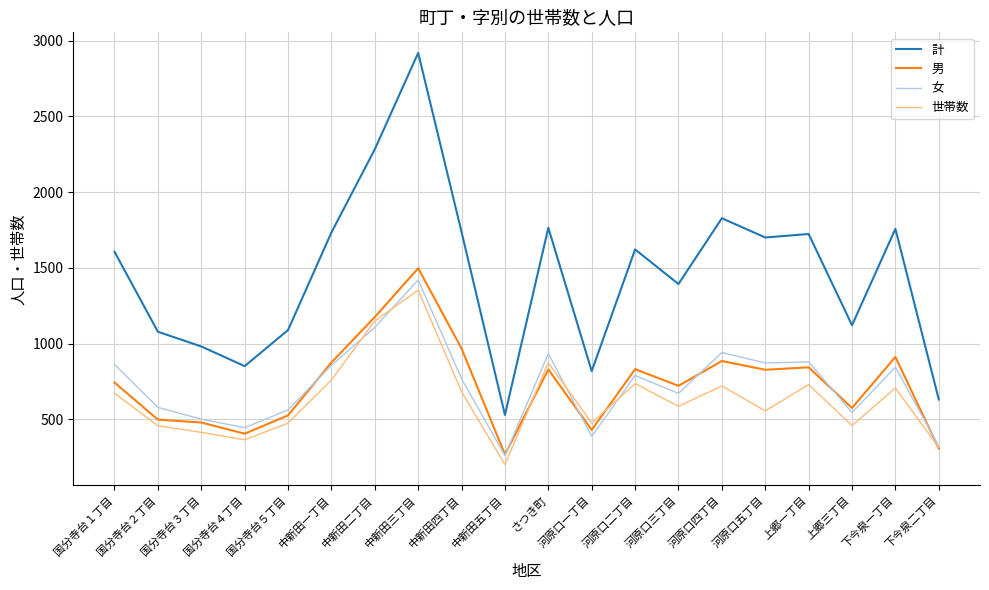

Which category has the lowest value in the 男 series?

中新田五丁目